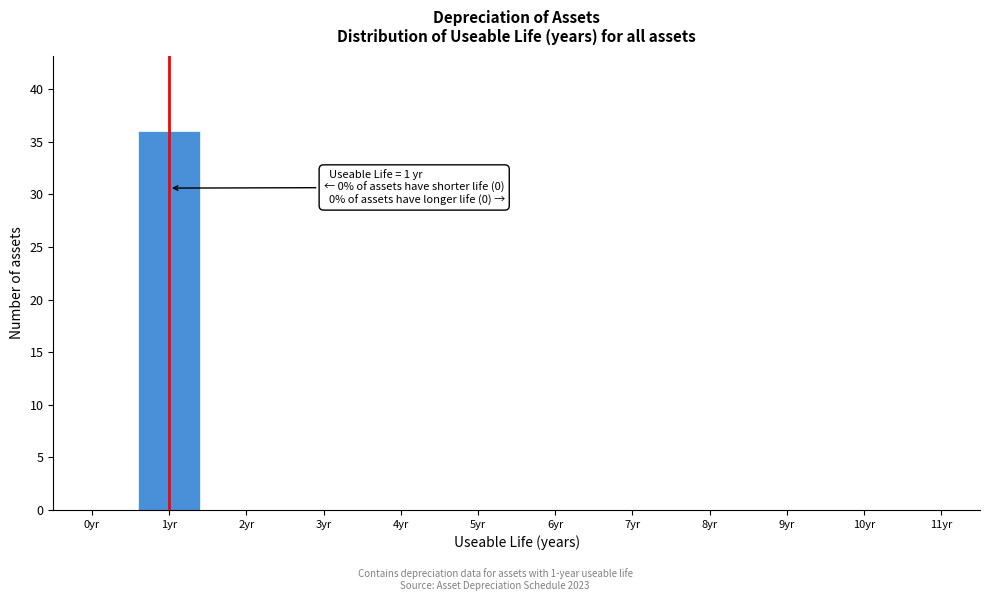

Reading left to right, extract all data points from this chart.

0yr=0	1yr=36	2yr=0	3yr=0	4yr=0	5yr=0	6yr=0	7yr=0	8yr=0	9yr=0	10yr=0	11yr=0